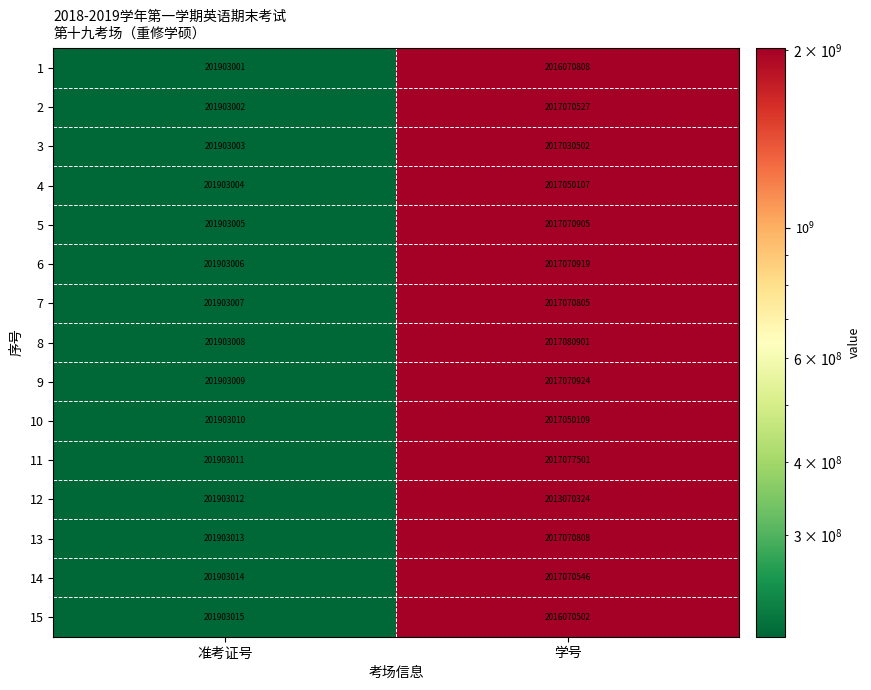

Which series has the largest range (max minus min)?

8